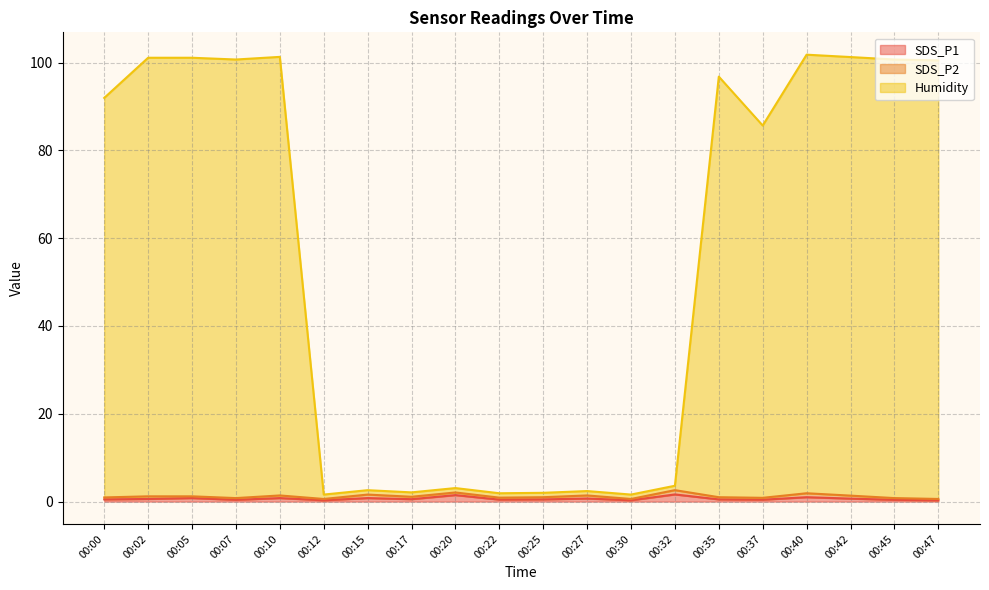

True or false: Humidity and SDS_P1 cross at least once.

False